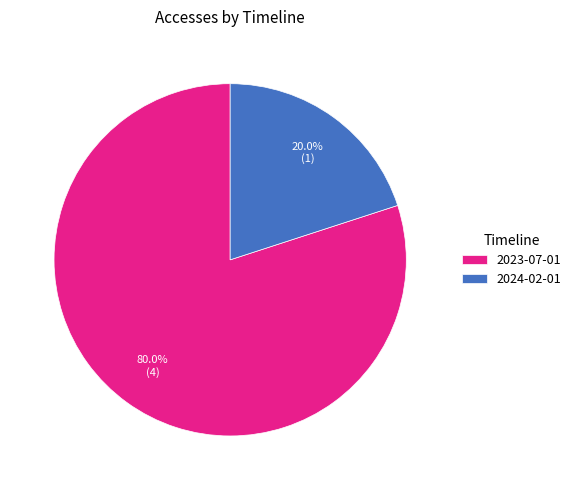

Rank the categories by value from lowest to highest.

2024-02-01, 2023-07-01